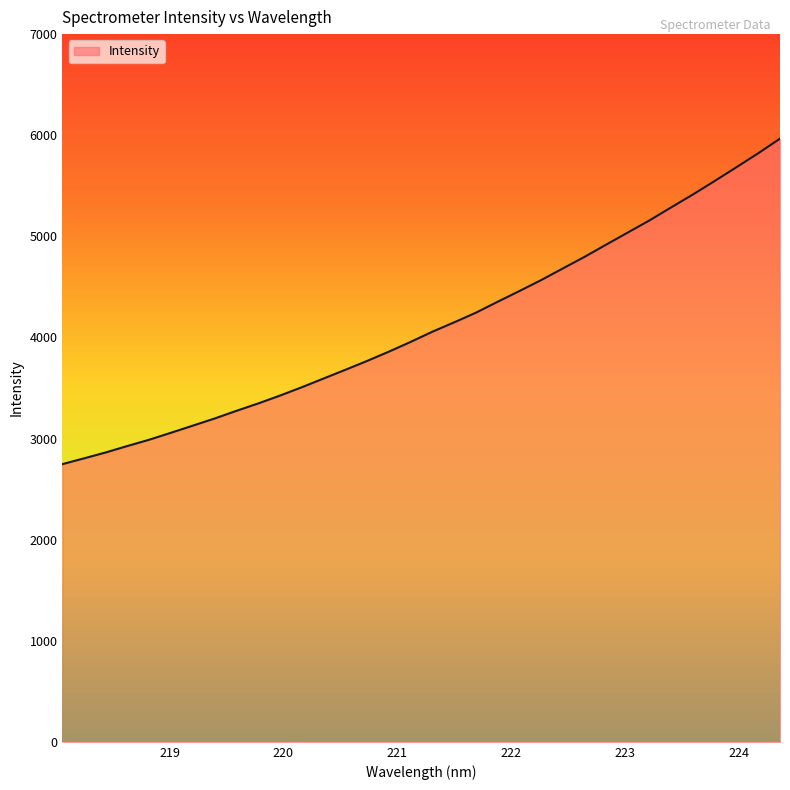

What is the smallest value displayed?

2746.8